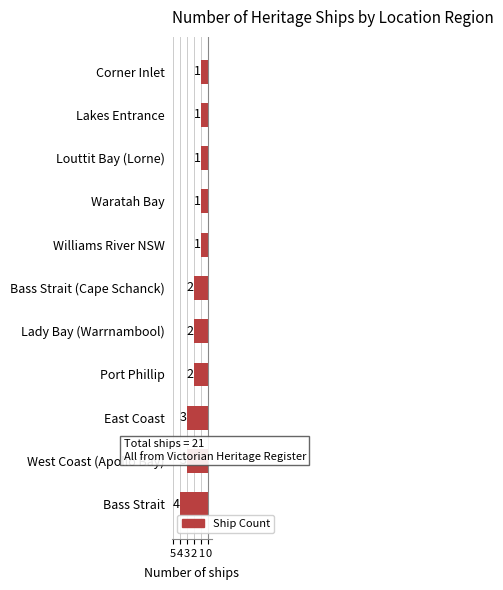

Does the chart contain any negative values?

Yes